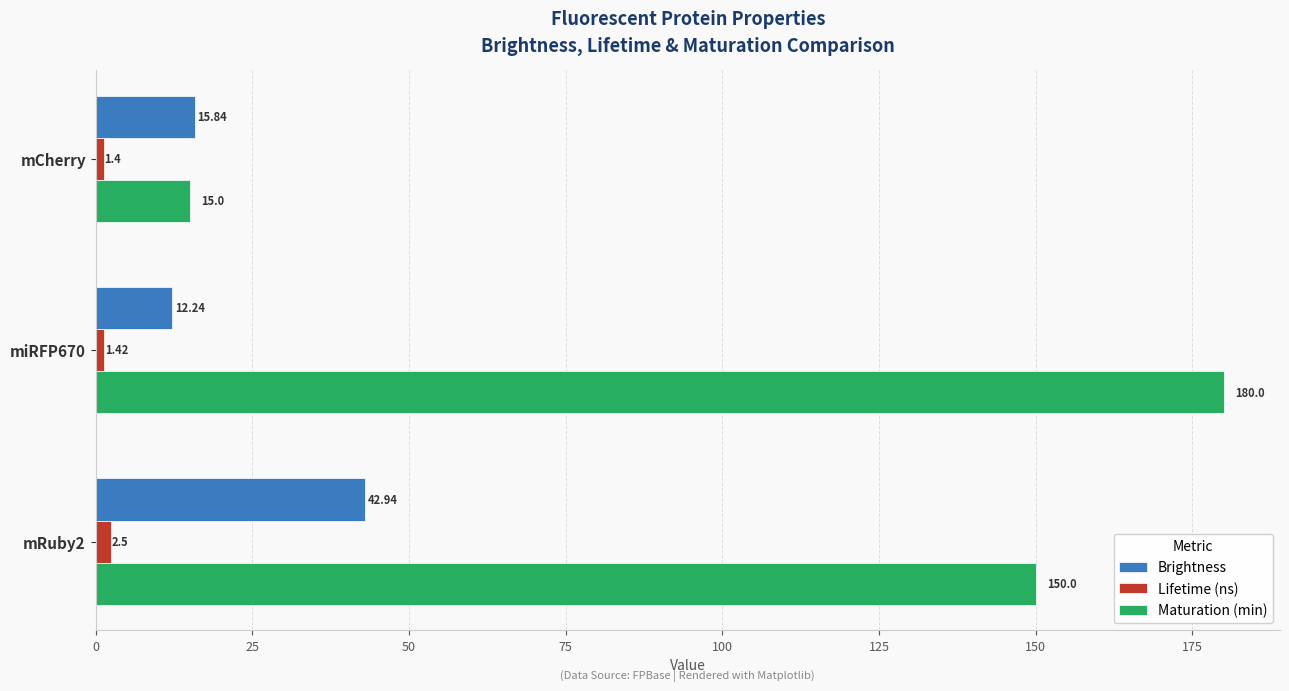

What is the sum of all Lifetime (ns) values?

5.3